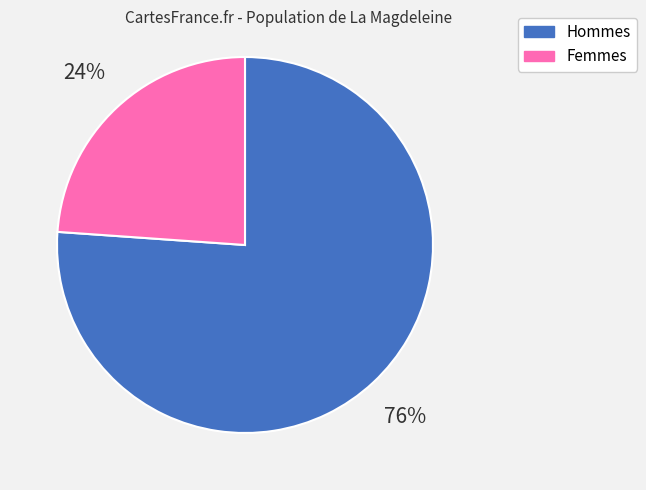

Does any single category account for the majority?

Yes